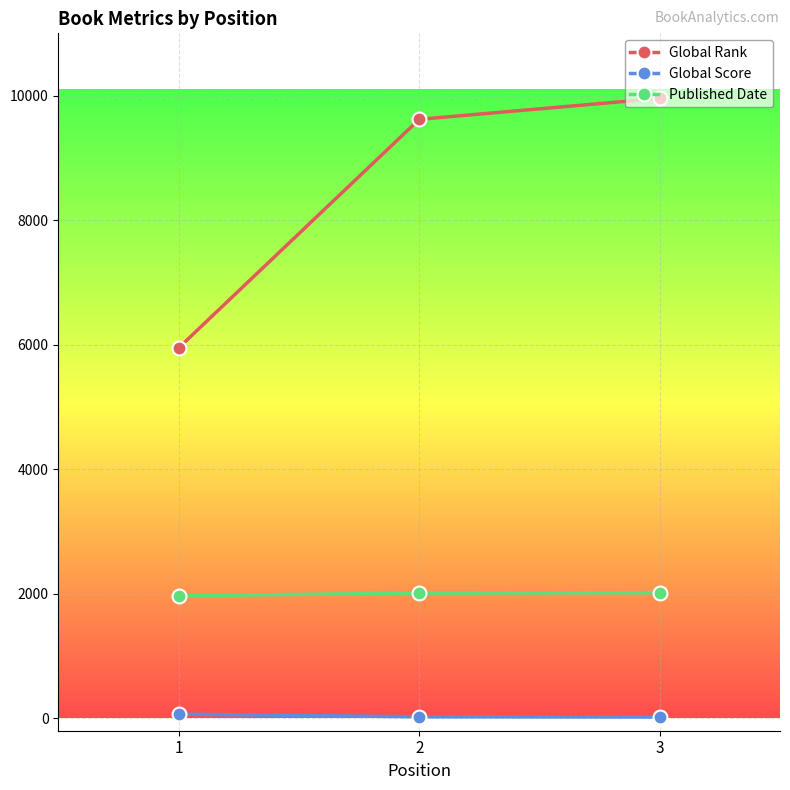

Rank the series at 3 from lowest to highest value.

Global Score, Published Date, Global Rank